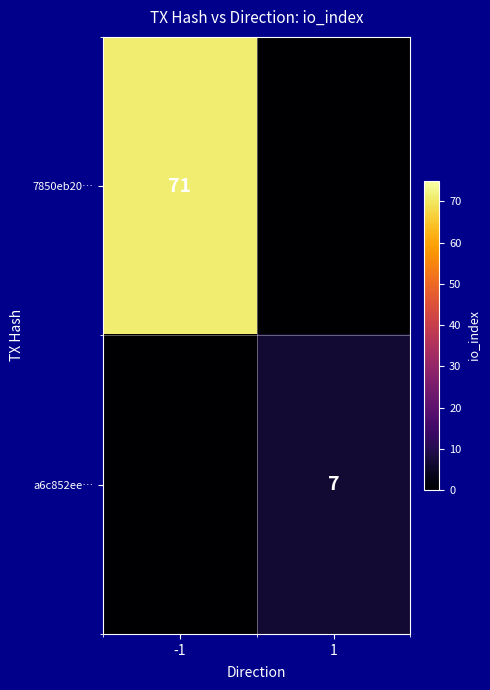

The value of 7850eb20… at -1 is 43. True or false?

False